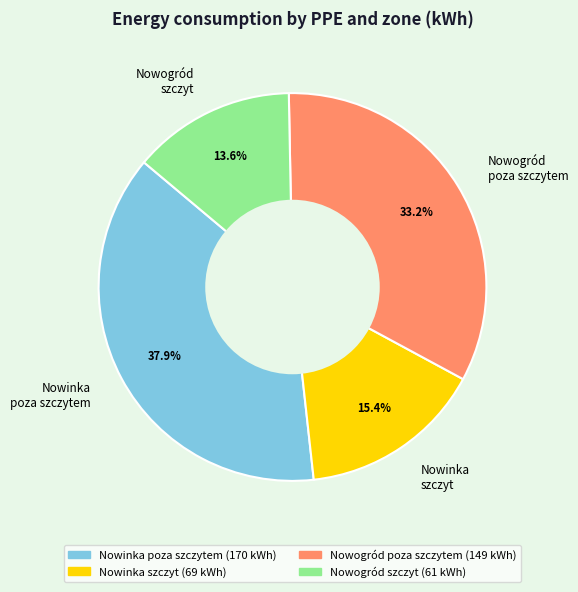

Combined, what portion of the pie is Nowinka poza szczytem and Nowogród szczyt?

51.4%